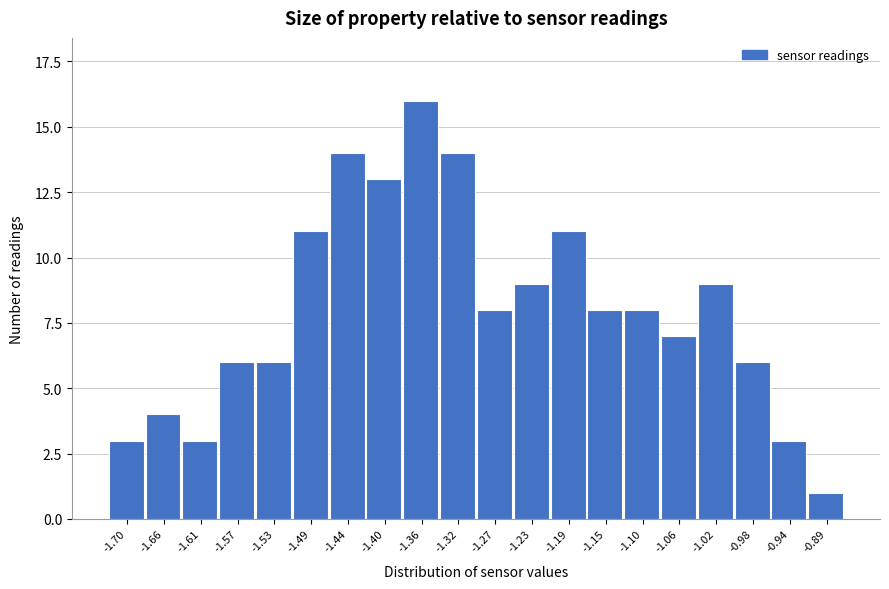

Reading left to right, extract all data points from this chart.

3	4	3	6	6	11	14	13	16	14	8	9	11	8	8	7	9	6	3	1